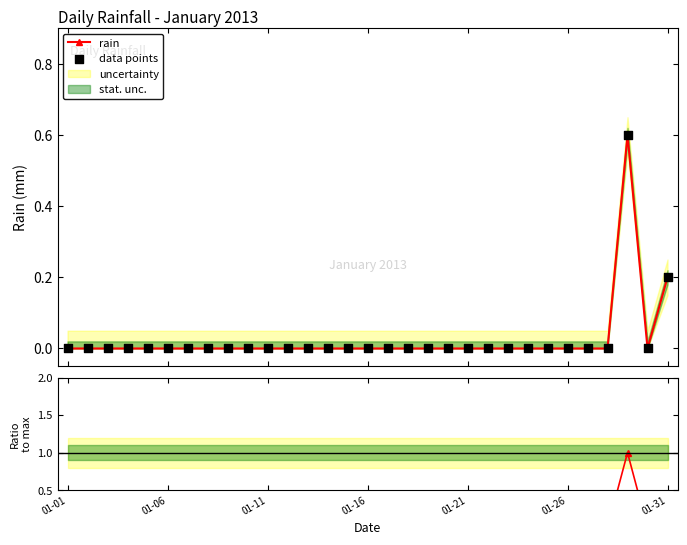

What is the highest value of the rain series?

0.6